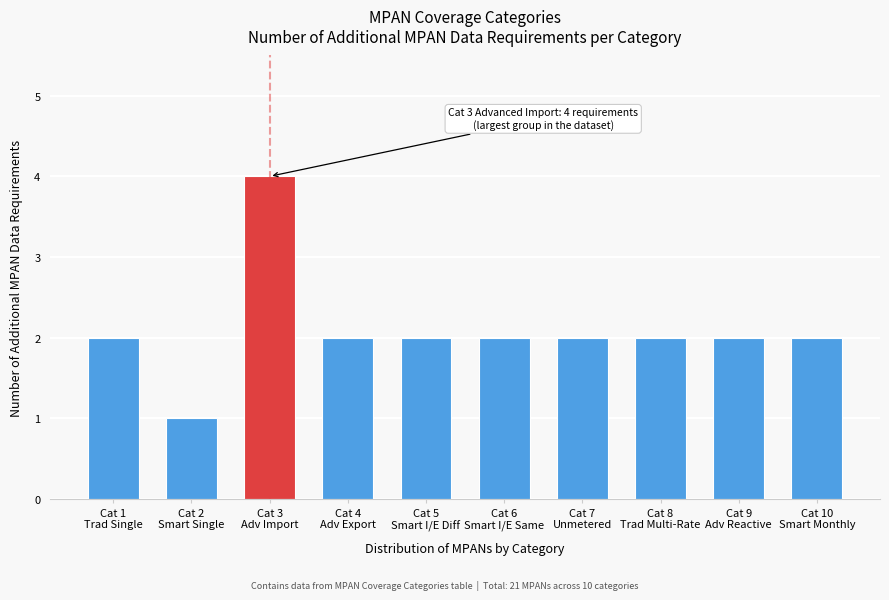

Reading left to right, transcribe all the data shown in this chart.

2	1	4	2	2	2	2	2	2	2